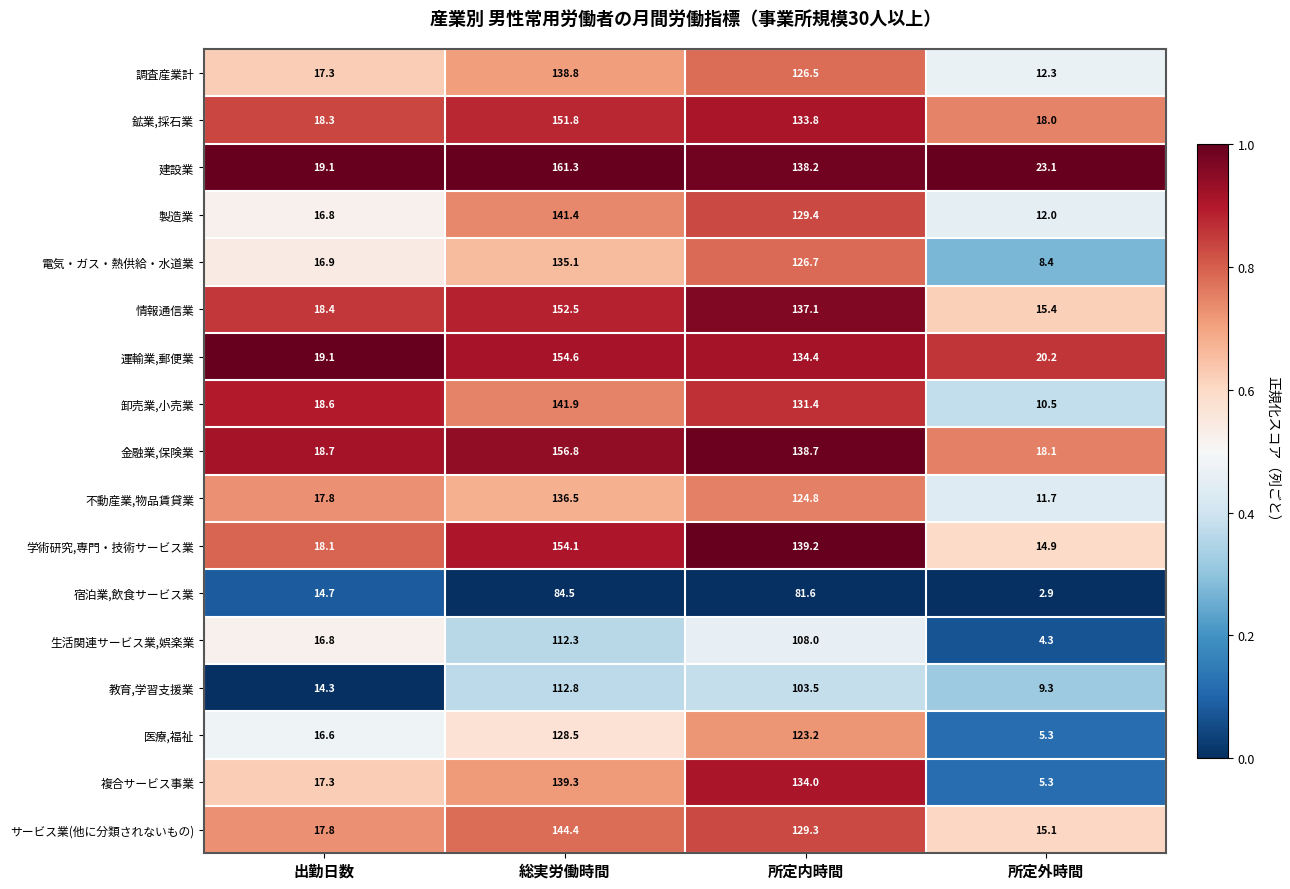

Where is 調査産業計 nearest to the value 75?

所定内時間